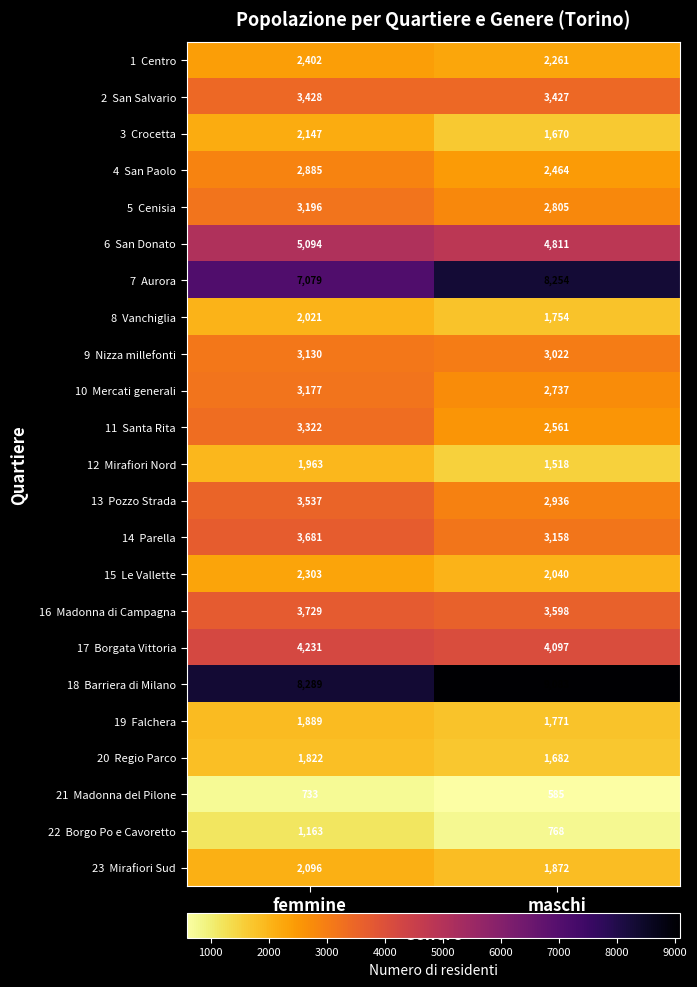

What is the spread (max minus min) of values at maschi?

8498